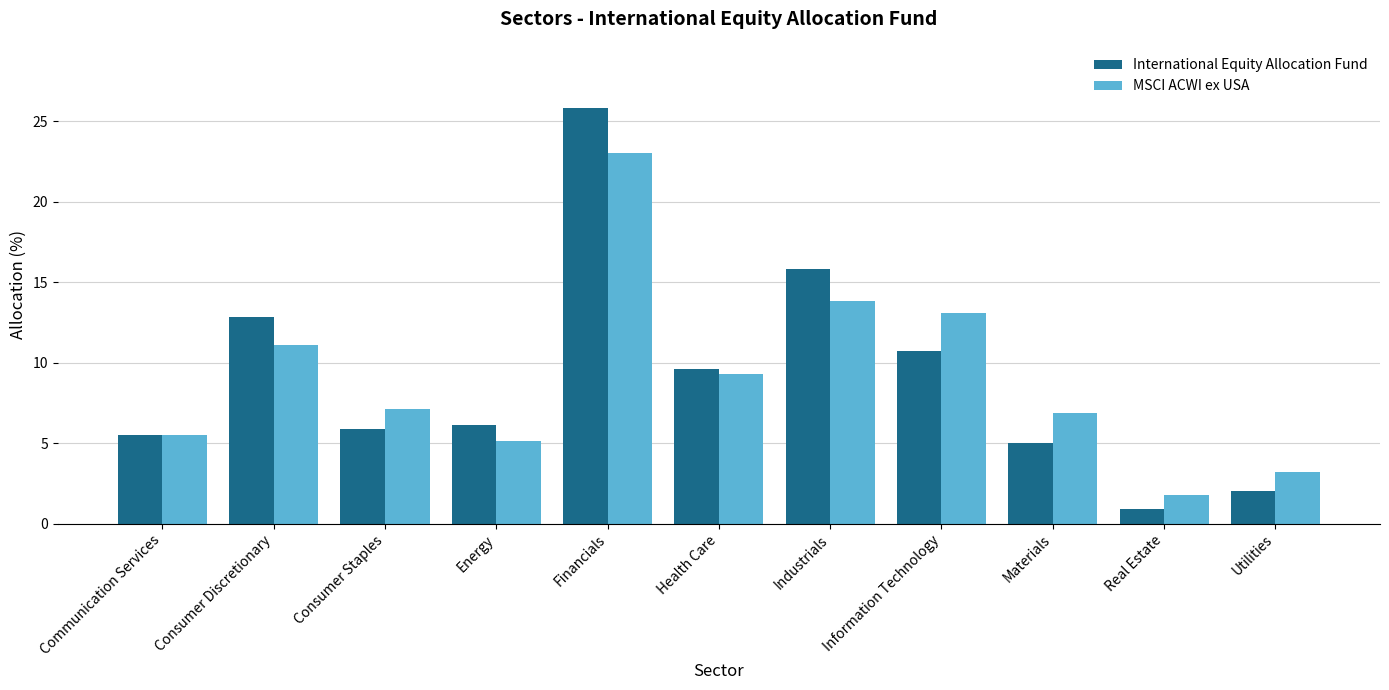

What is the spread (max minus min) of values at Consumer Staples?

1.2